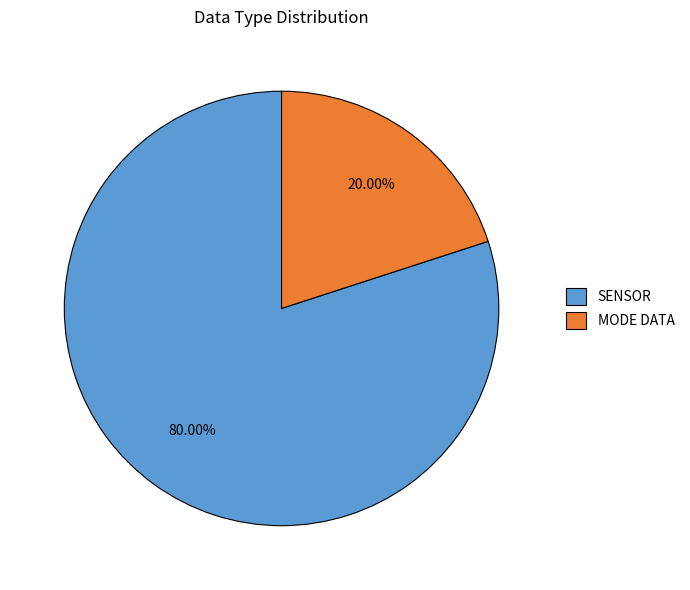

Combined, do MODE DATA and SENSOR account for over 50%?

Yes